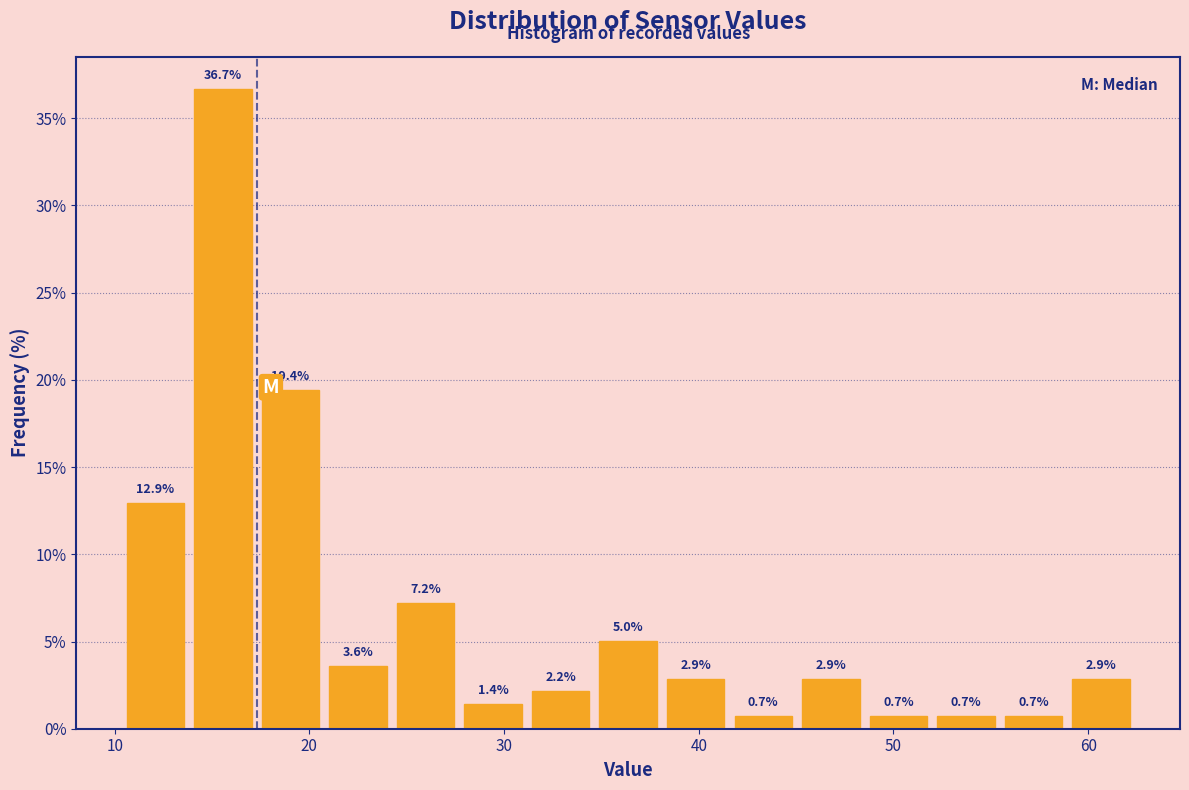

Around what value on the x-axis is the tallest bar? Give the approximate position of its centre, as read against the axis.

16